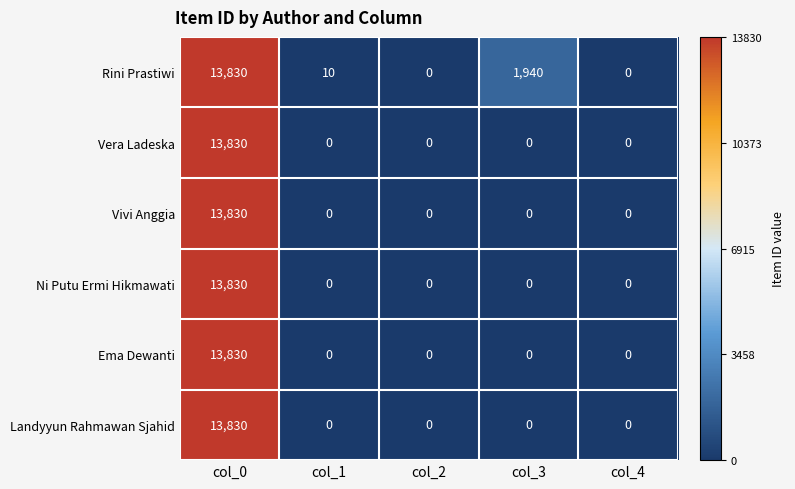

What is the difference between the Rini Prastiwi values at col_3 and col_0?

11890